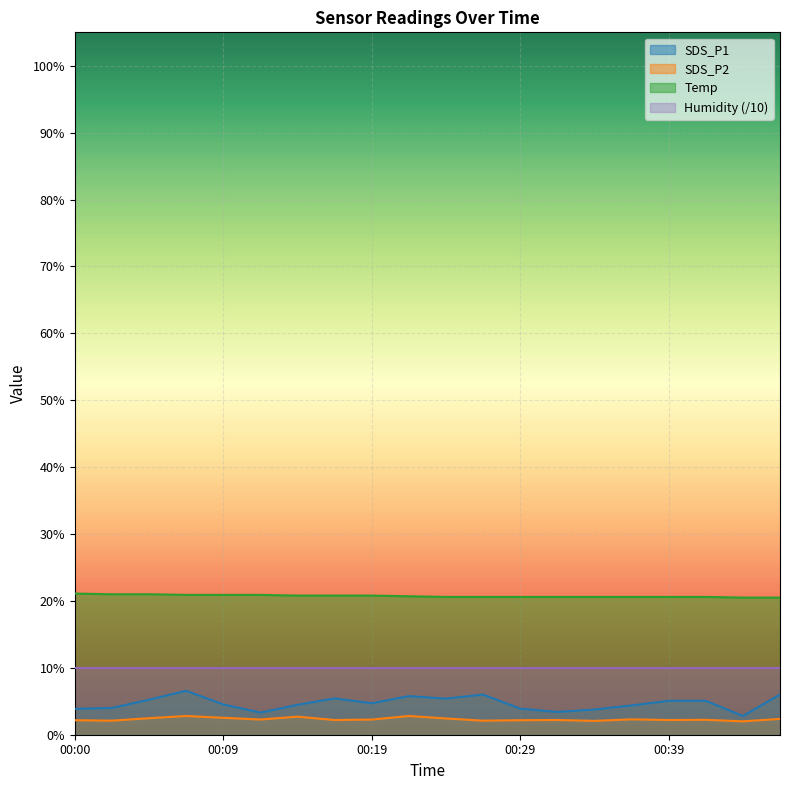

At which category is the sum across all series the highest?

00:07